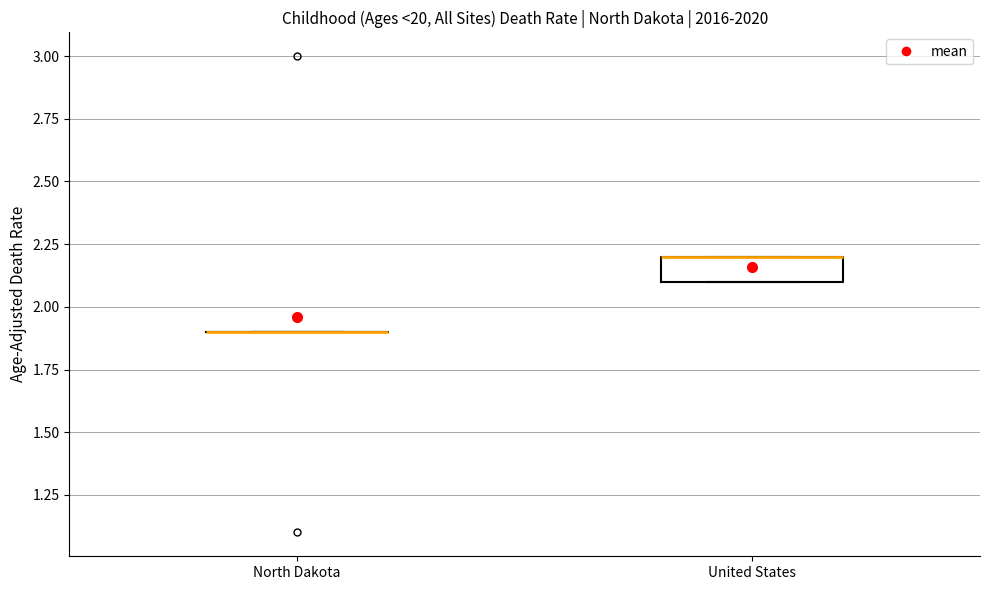

Where is the upper edge of the box for United States on the y-axis? The values are not printed on the chart, so give them approximately, as read against the axis.

2.2